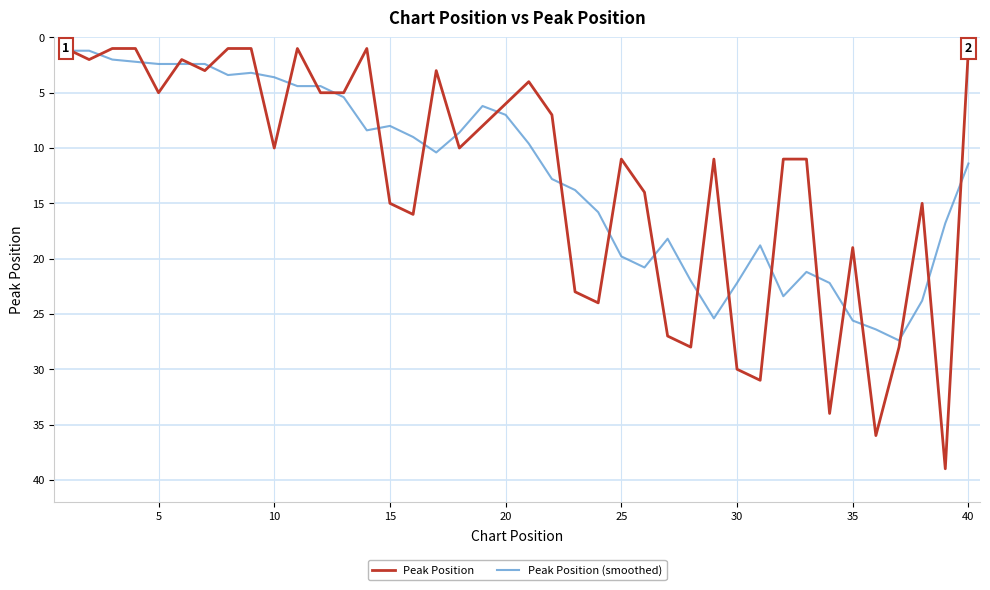

What is the smallest value displayed?

1.0